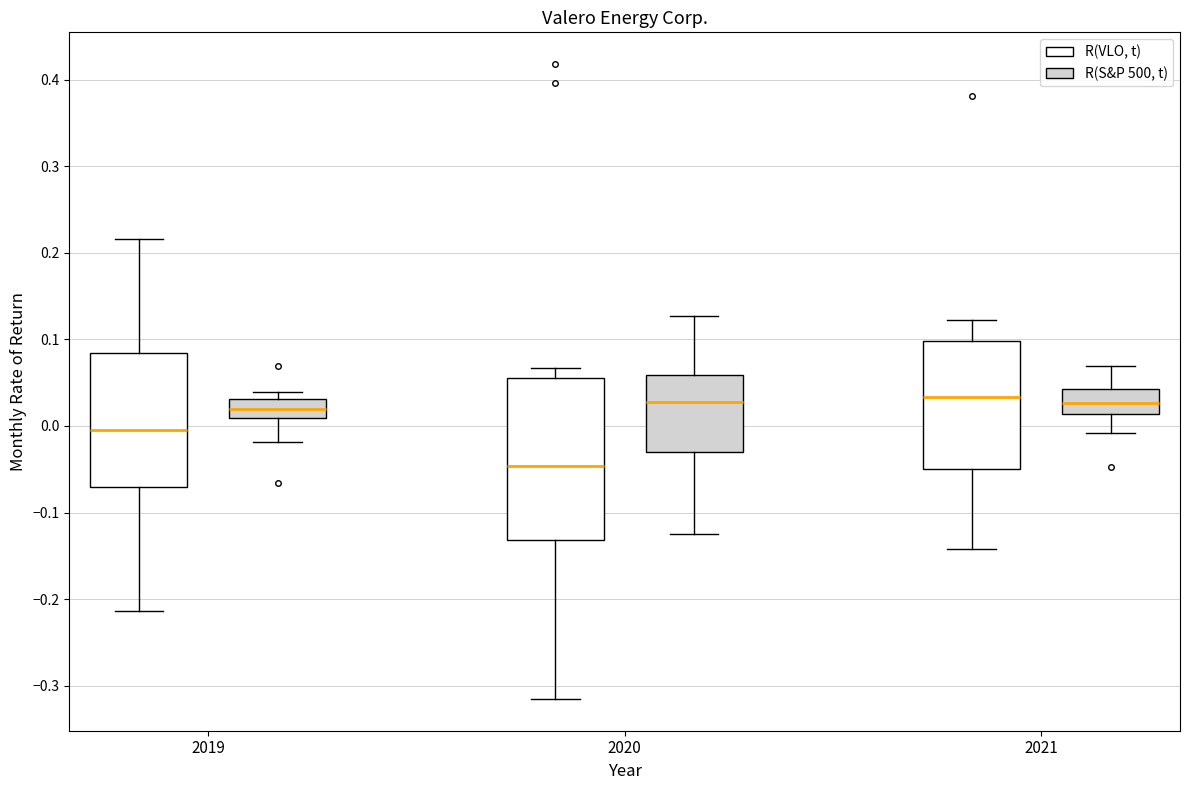

Reading left to right, transcribe this box plot: for each box, give where its median line is, the range the box spans, and where its two whiskers end, as read against the y-axis. The values are not printed on the chart, so give them approximately, as read against the axis.

2019 (R(VLO, t)): median -0.01, box -0.07 to 0.08, whiskers -0.21 to 0.22
2019 (R(S&P 500, t)): median 0.02, box 0.01 to 0.03, whiskers -0.02 to 0.04
2020 (R(VLO, t)): median -0.05, box -0.13 to 0.06, whiskers -0.32 to 0.07
2020 (R(S&P 500, t)): median 0.03, box -0.03 to 0.06, whiskers -0.13 to 0.13
2021 (R(VLO, t)): median 0.03, box -0.05 to 0.10, whiskers -0.14 to 0.12
2021 (R(S&P 500, t)): median 0.03, box 0.01 to 0.04, whiskers -0.01 to 0.07